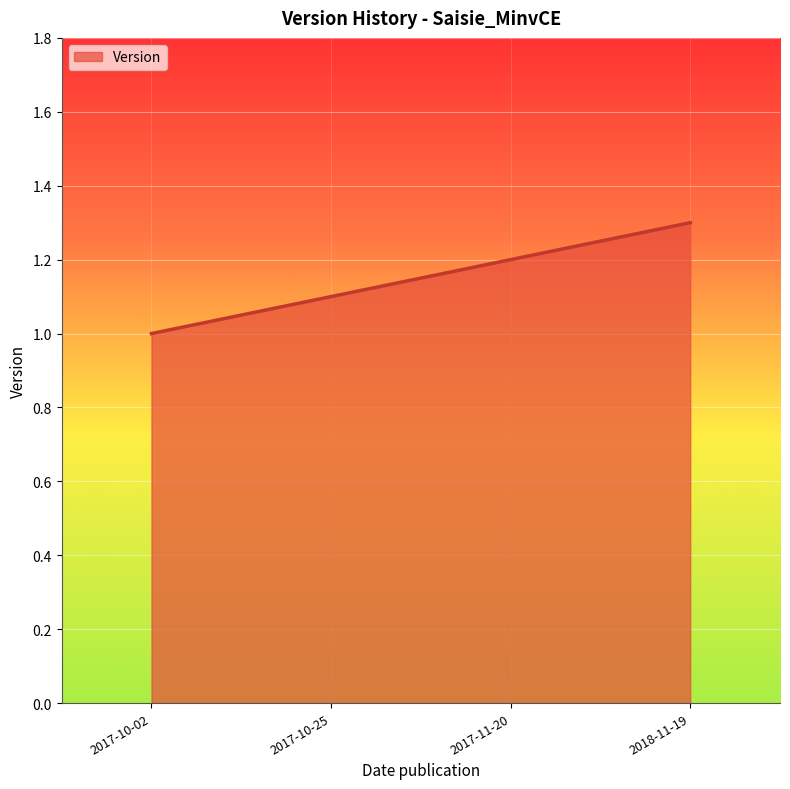

Rank the categories by value from lowest to highest.

2017-10-02, 2017-10-25, 2017-11-20, 2018-11-19